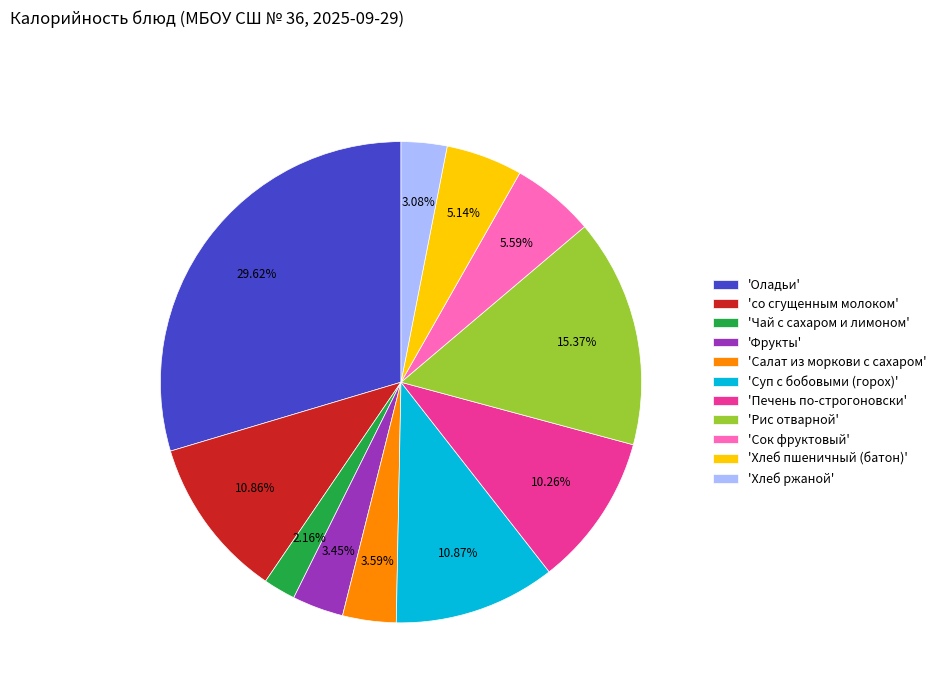

Which slice is the largest?

'Оладьи'